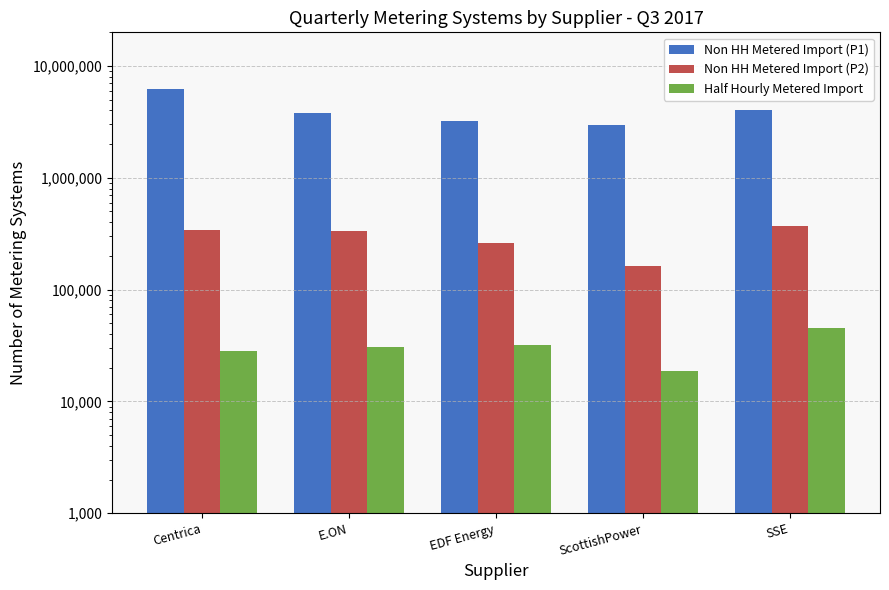

What is the approximate value of Half Hourly Metered Import at ScottishPower, to the nearest 10?

18640